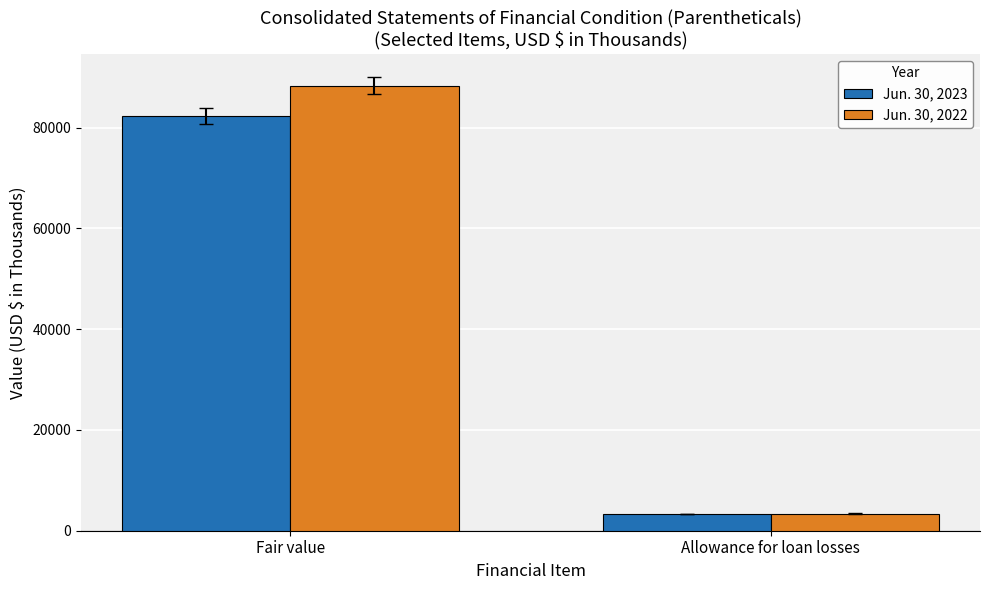

Is the value of Jun. 30, 2023 at Allowance for loan losses greater than the value of Jun. 30, 2022 at Fair value?

No